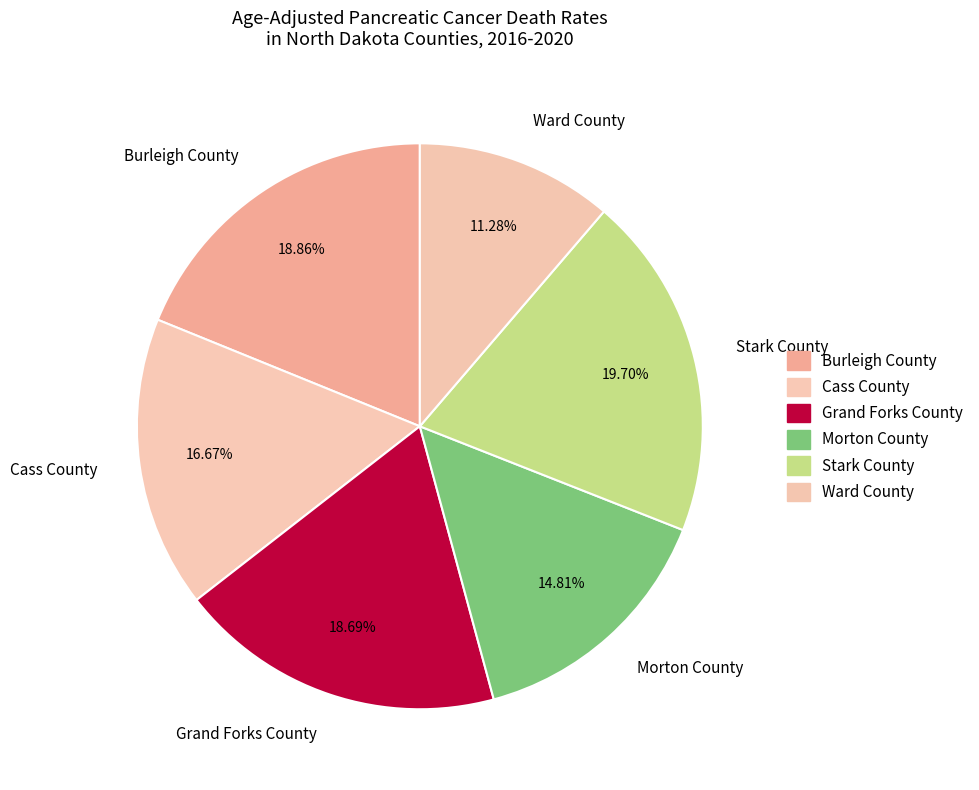

How many slices are in this pie chart?

6